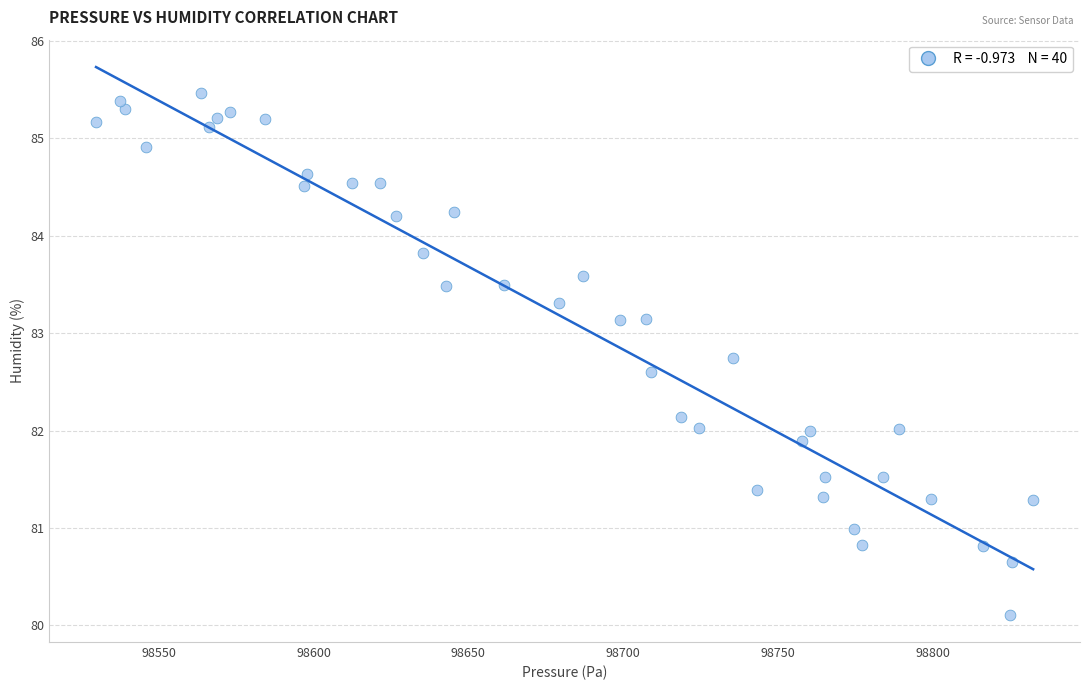

What is the range of X values (max minus min)?

302.8